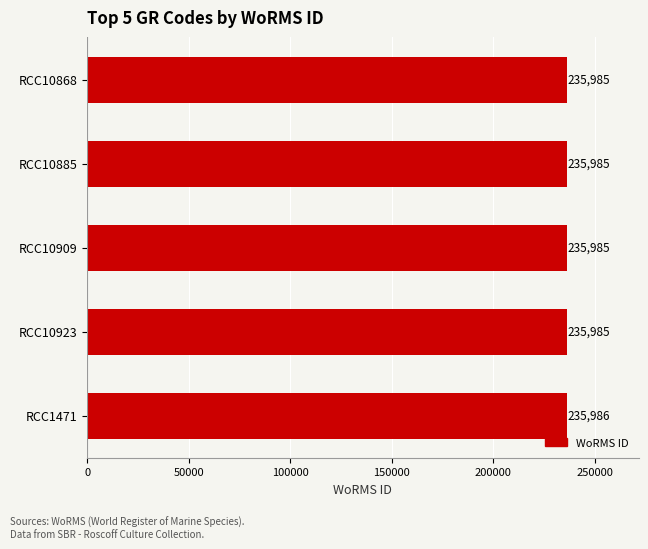

How many values are between 235985 and 235986?

5